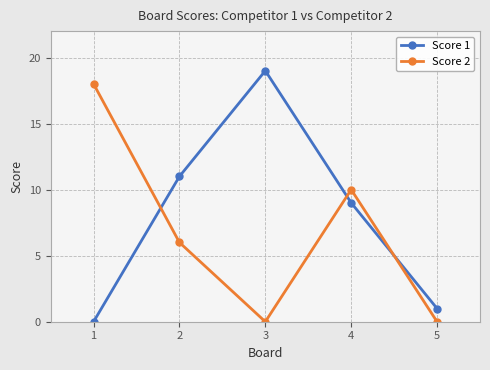

Is it true that Score 2 equals 10 at 4?

True